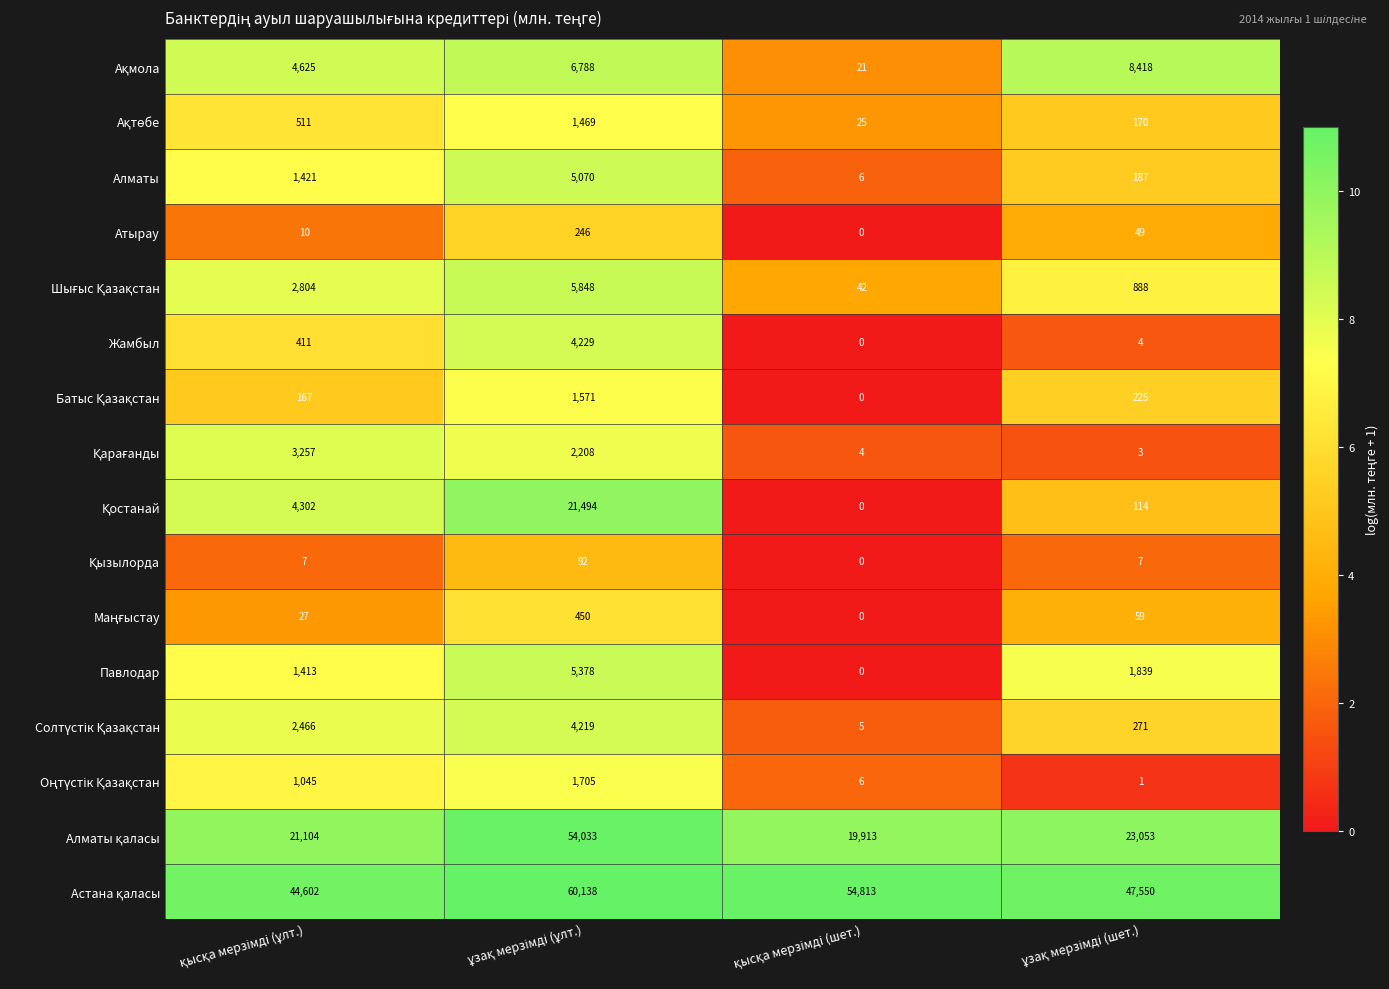

What is the difference between the maximum and second lowest values in the Алматы series?

4883